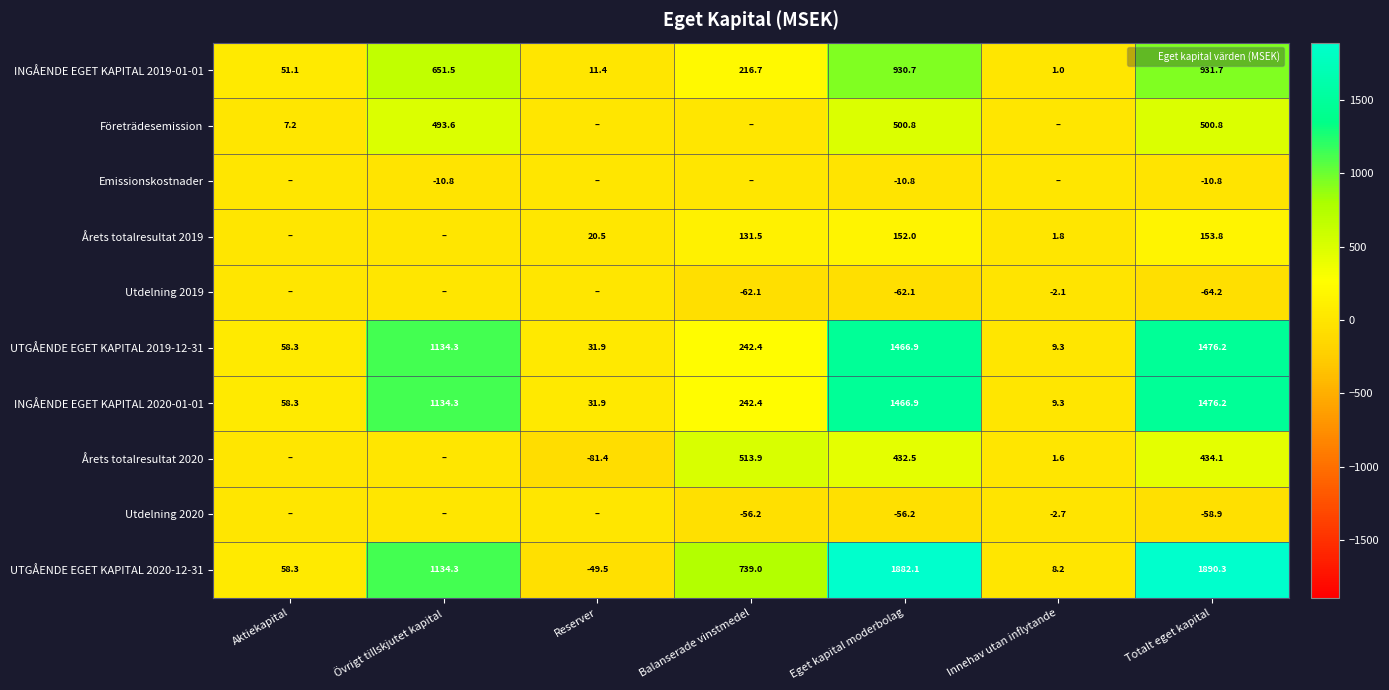

The value of Företrädesemission at Totalt eget kapital is 500.8. True or false?

True